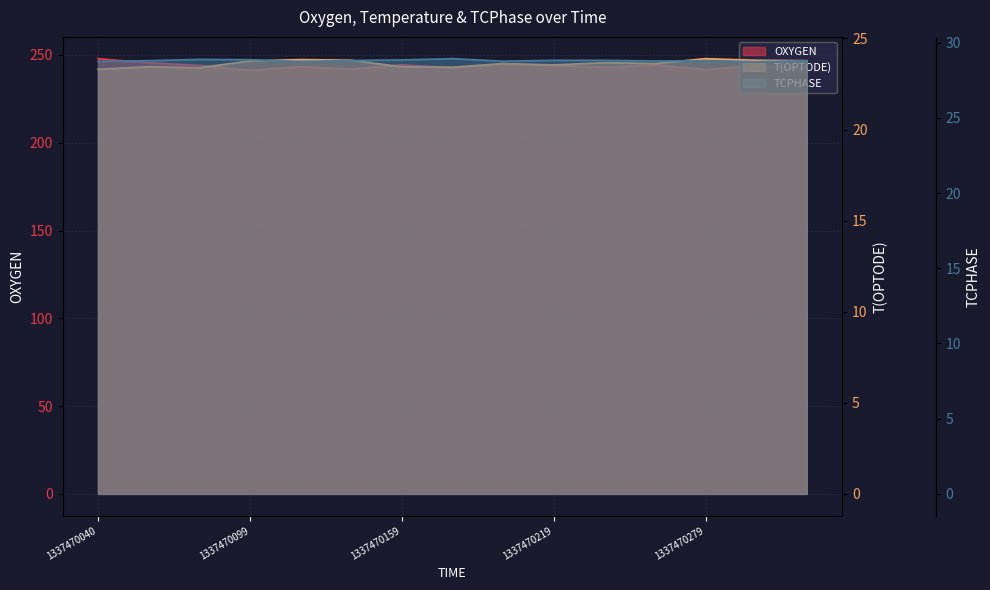

At how many categories does at least one series exceed 234?

15